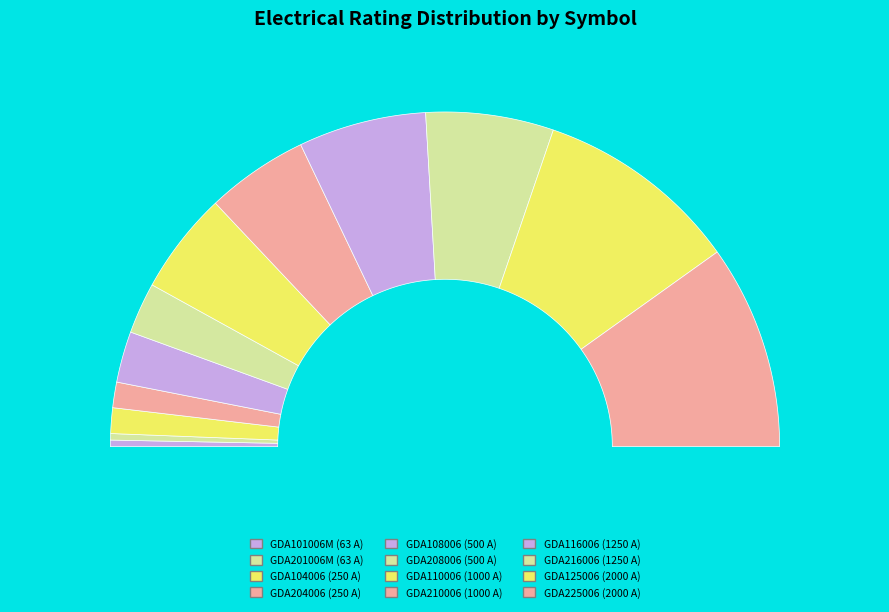

To the nearest percent, what is the combined percentage of GDA110006 and GDA204006?

12%